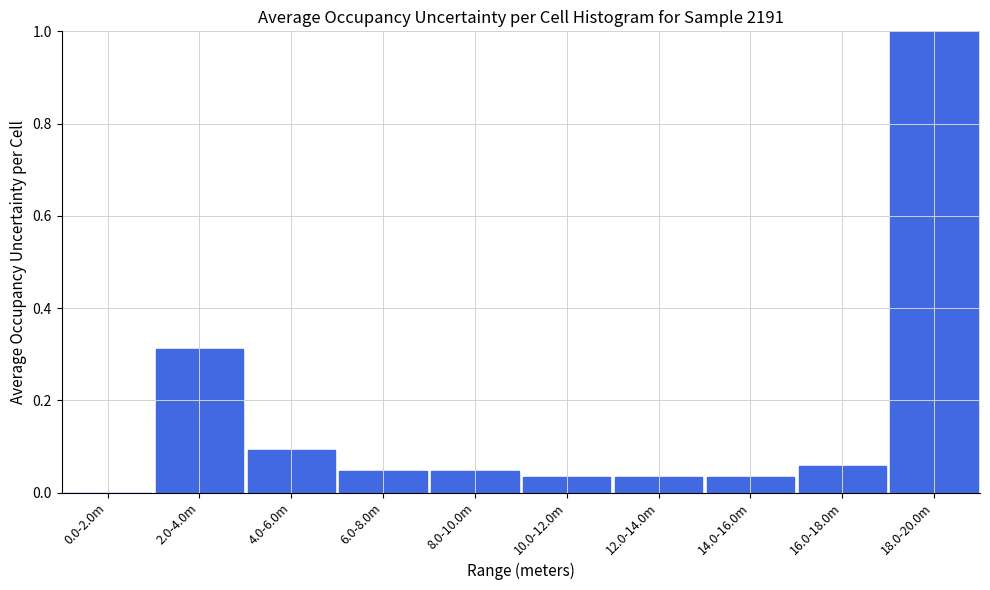

True or false: the data shows 0.6 at 0.0-2.0m.

False